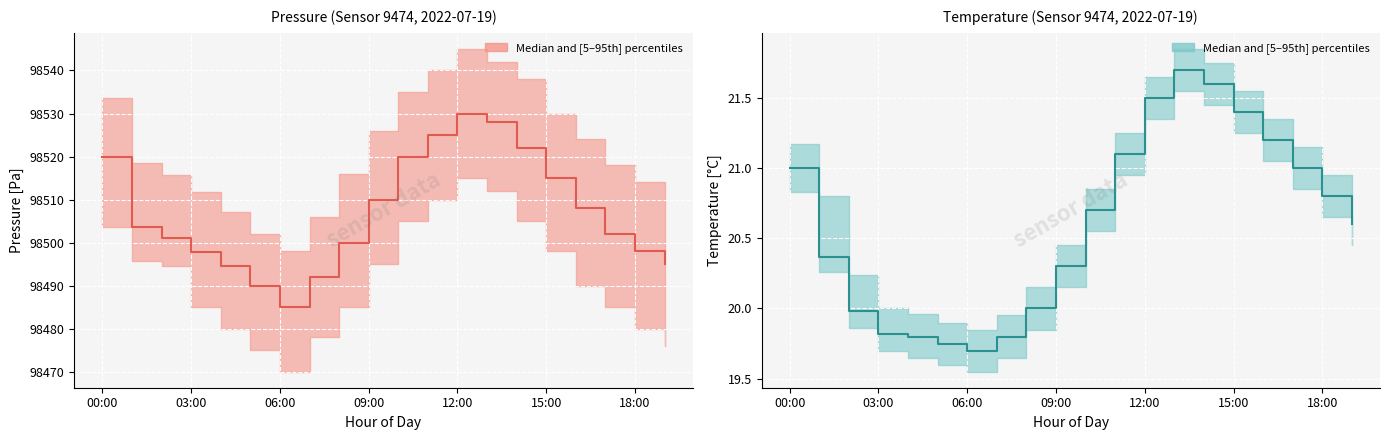

True or false: the data shows 14.9 at 12:00.

False